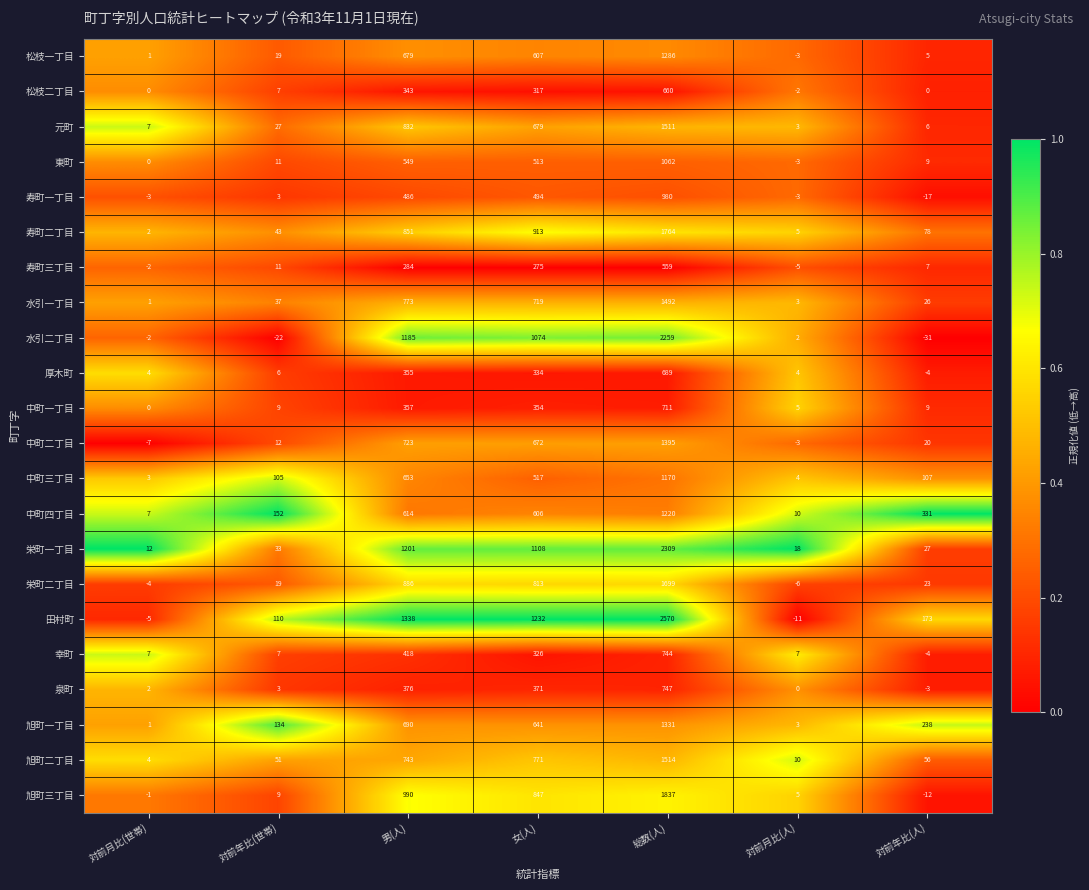

At how many categories does at least one series exceed 0?

7